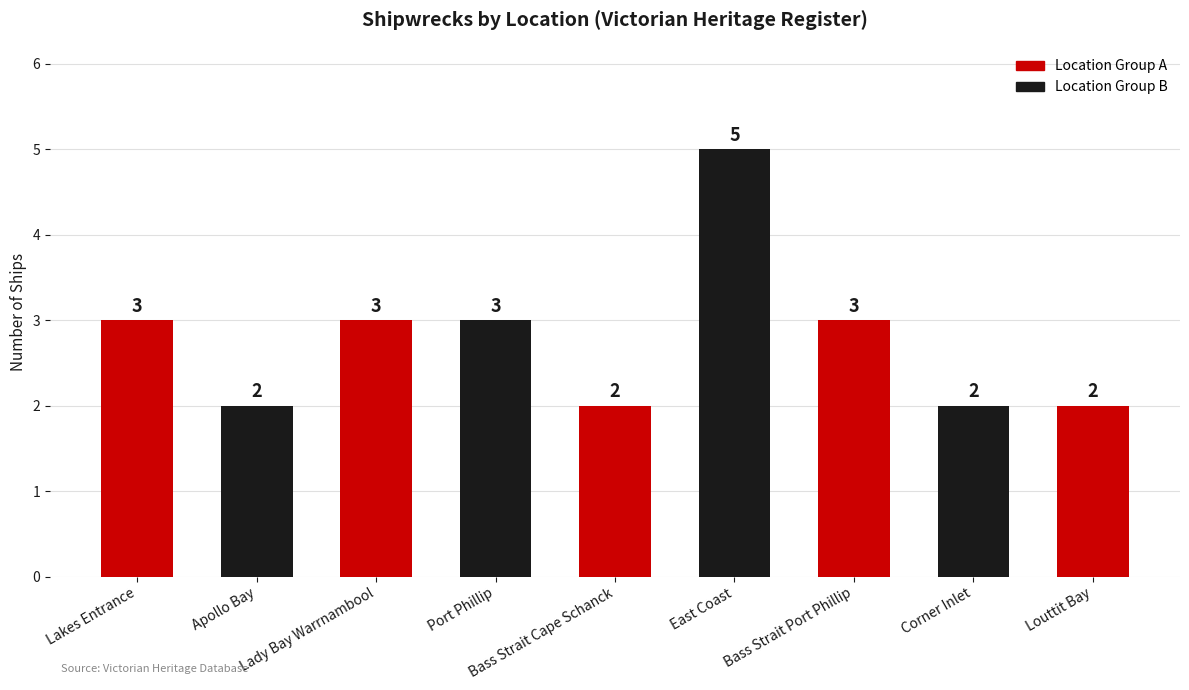

What is the approximate value at Apollo Bay?

2